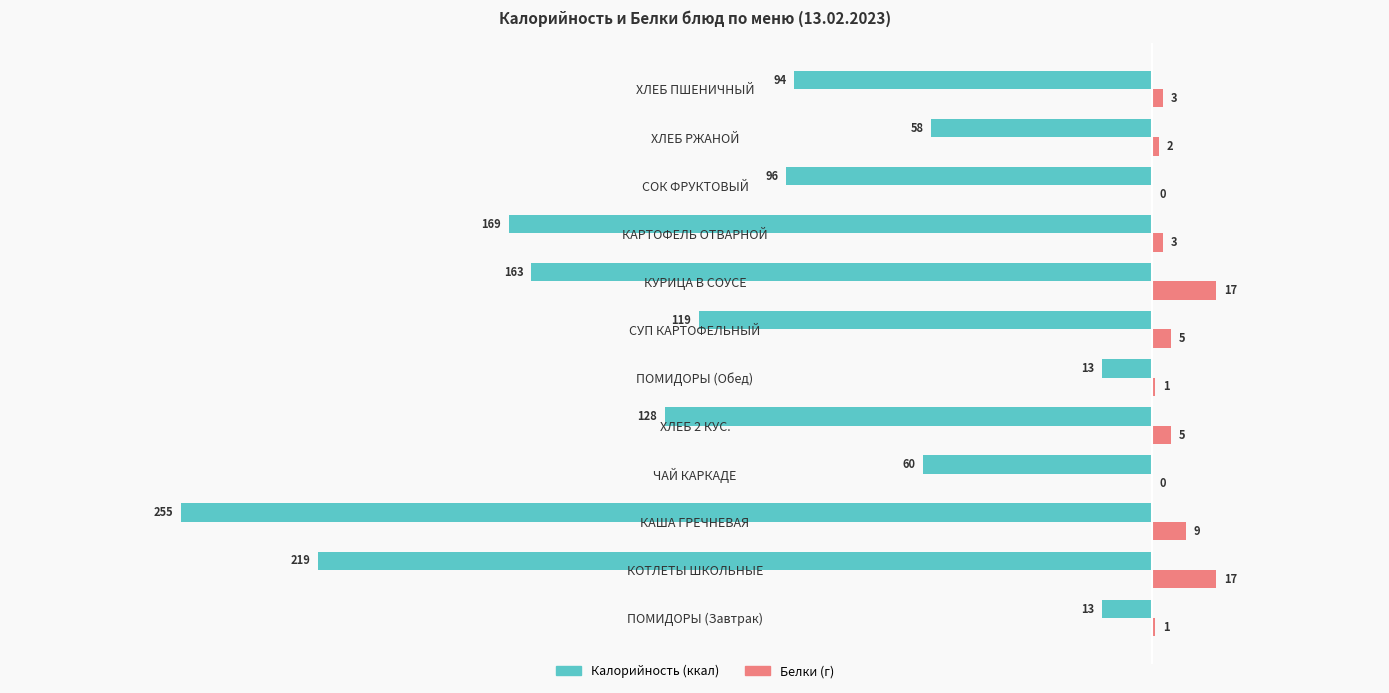

What is the total value across all series at КАРТОФЕЛЬ ОТВАРНОЙ?

-166